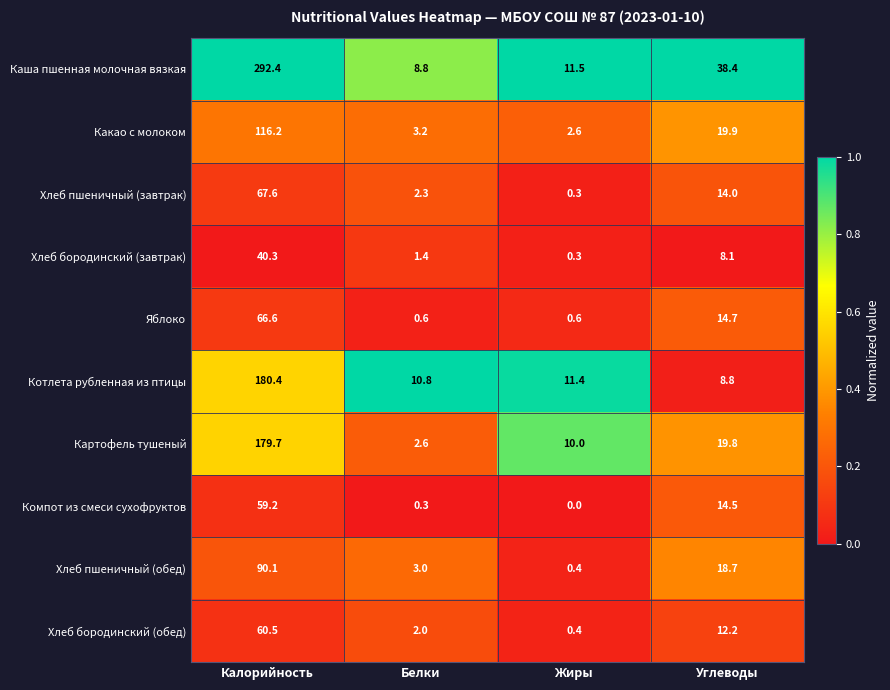

Which series has the widest spread of values?

Каша пшенная молочная вязкая